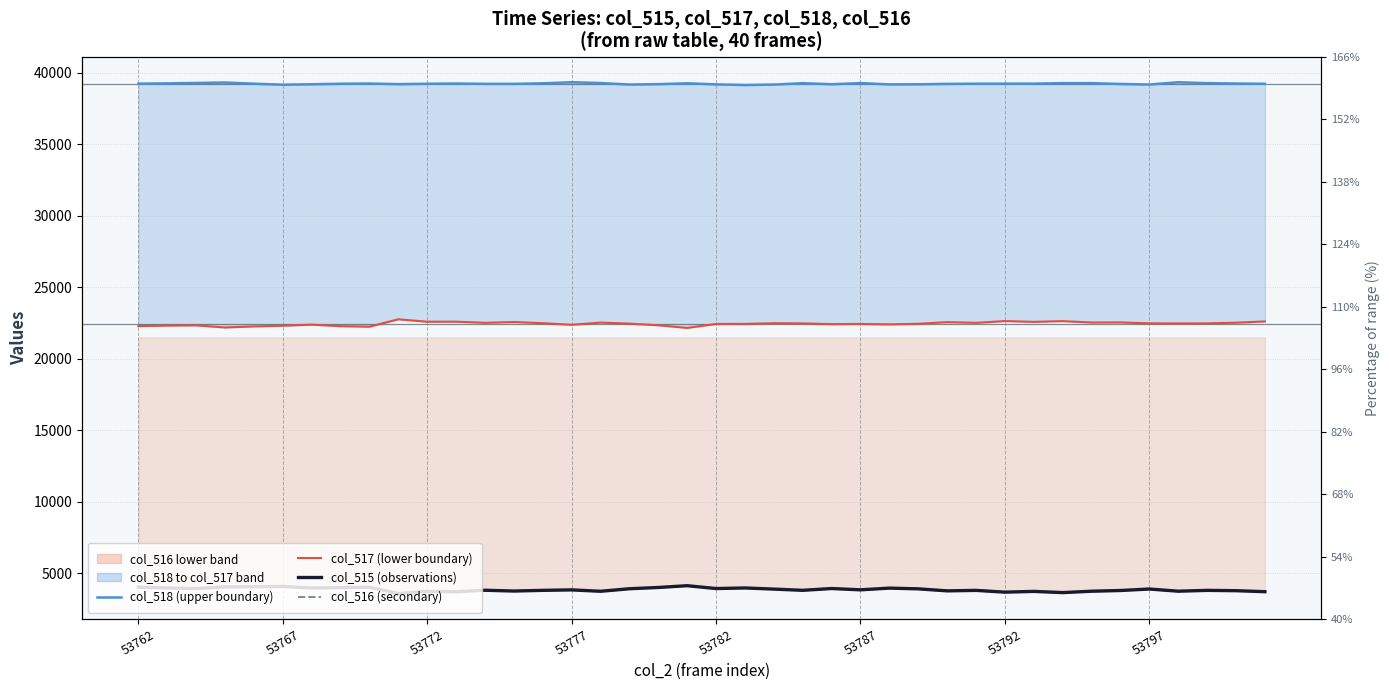

In col_518 (upper boundary), how many points are higher than both neighbors (excluding endpoints)?

8